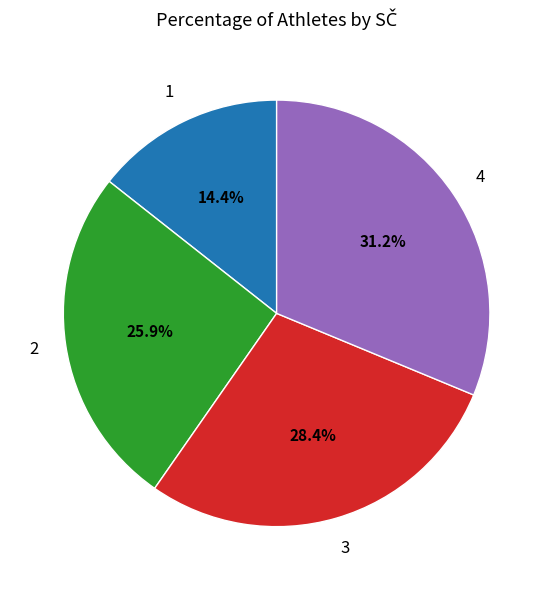

Is there a majority slice in this chart?

No